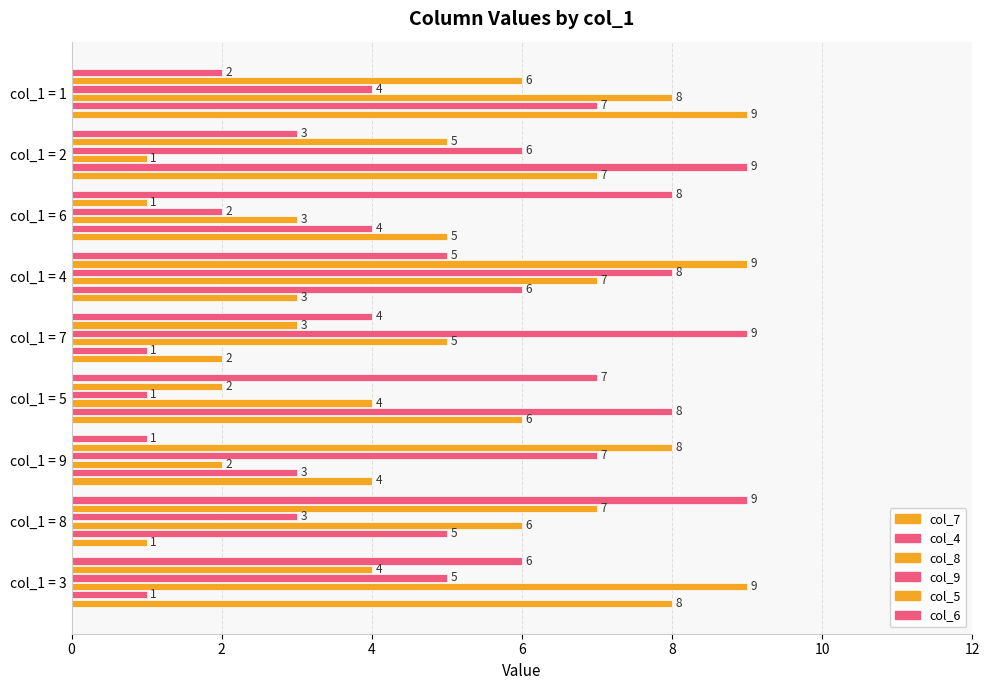

Rank the series by their maximum value, from lowest to highest.

col_7, col_4, col_8, col_9, col_5, col_6